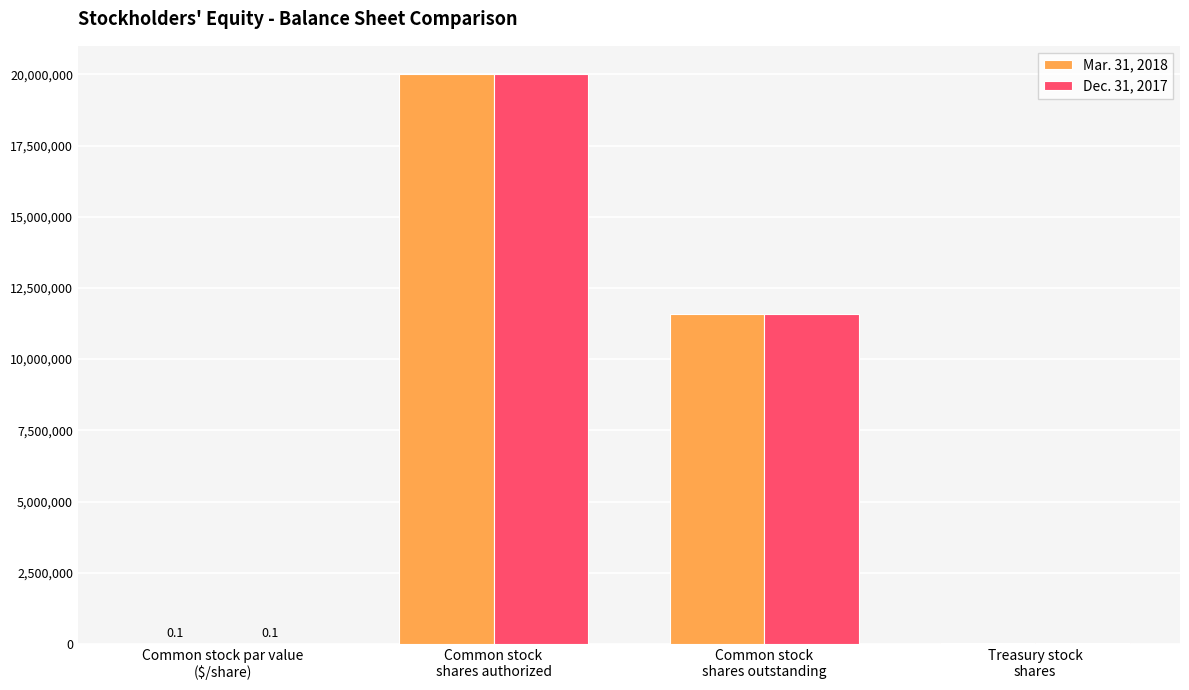

True or false: Dec. 31, 2017 has a value of 17791172.7 at Common stock
shares outstanding.

False